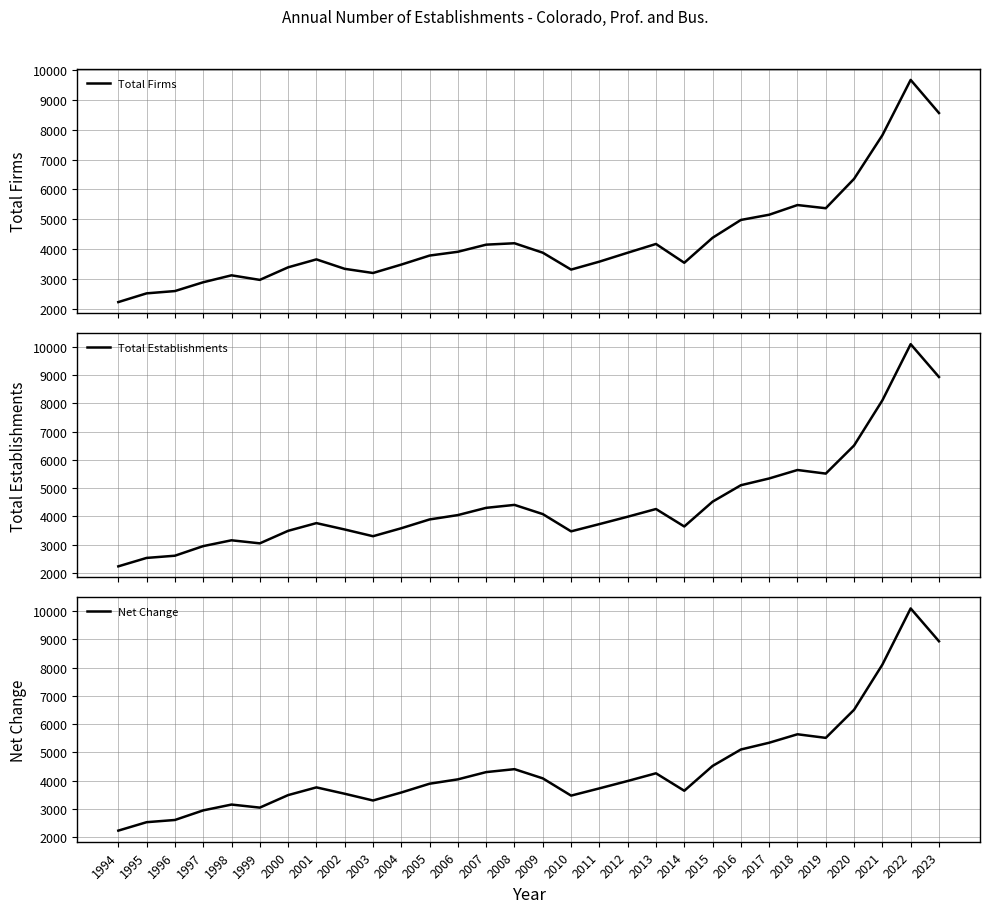

Which series changed the most between 2016 and 2020?

Total Establishments